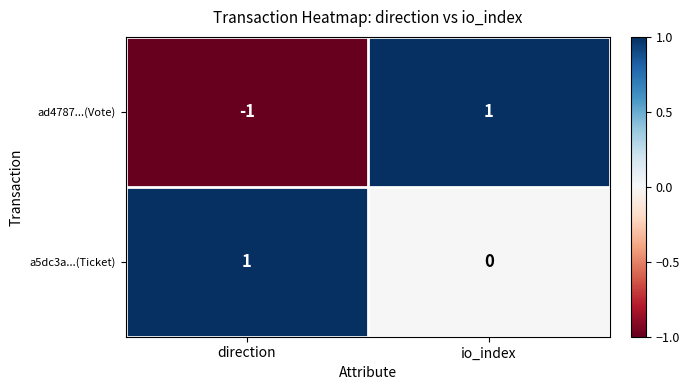

Reading right to left, what are all the values shown in this chart?

ad4787...(Vote): 1	-1
a5dc3a...(Ticket): 0	1